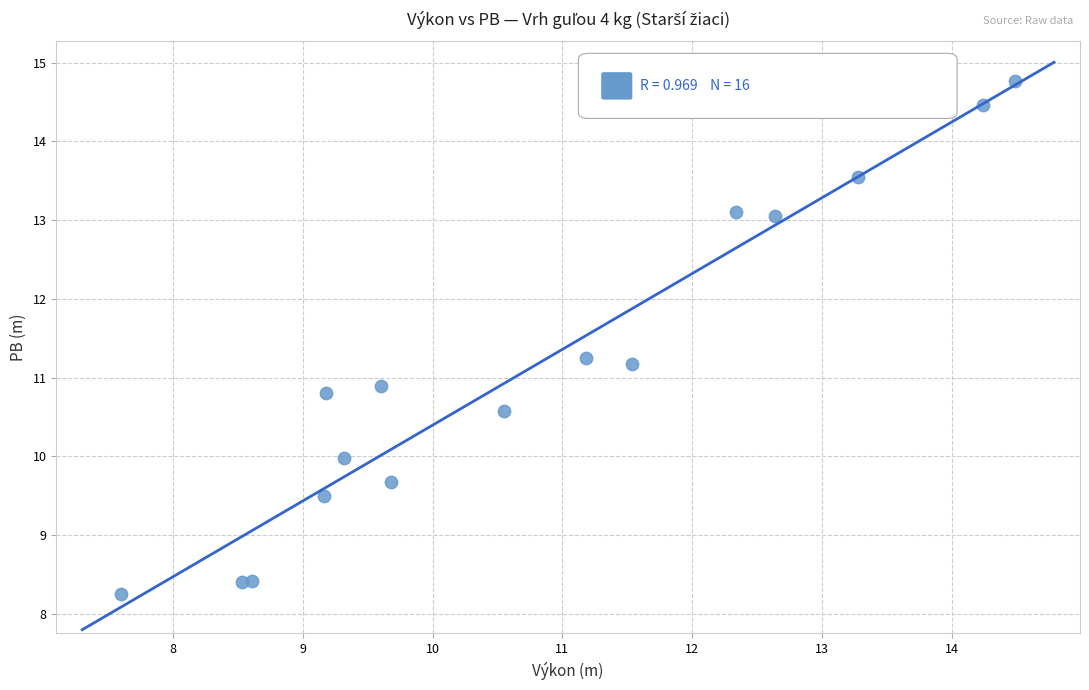

What is the range of Y values (max minus min)?

6.5